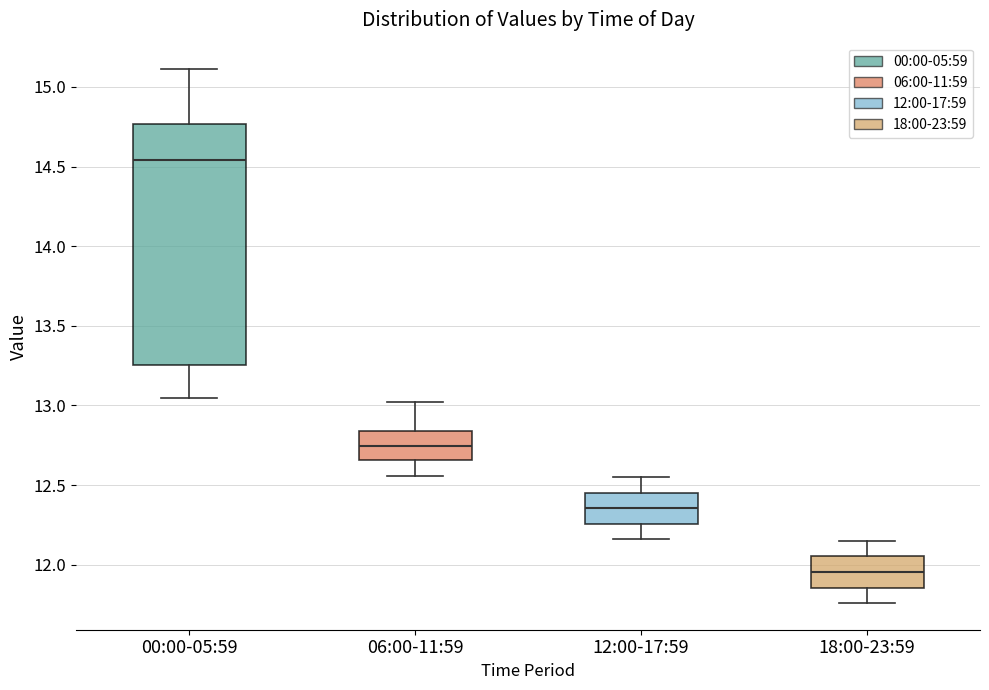

Reading left to right, read every box against the y-axis: the position of its median line, the range the box covers, and the ends of its whiskers. The values are not printed on the chart, so give them approximately, as read against the axis.

00:00-05:59: median 14.55, box 13.25 to 14.75, whiskers 13.05 to 15.10
06:00-11:59: median 12.75, box 12.65 to 12.85, whiskers 12.55 to 13.00
12:00-17:59: median 12.35, box 12.25 to 12.45, whiskers 12.15 to 12.55
18:00-23:59: median 11.95, box 11.85 to 12.05, whiskers 11.75 to 12.15